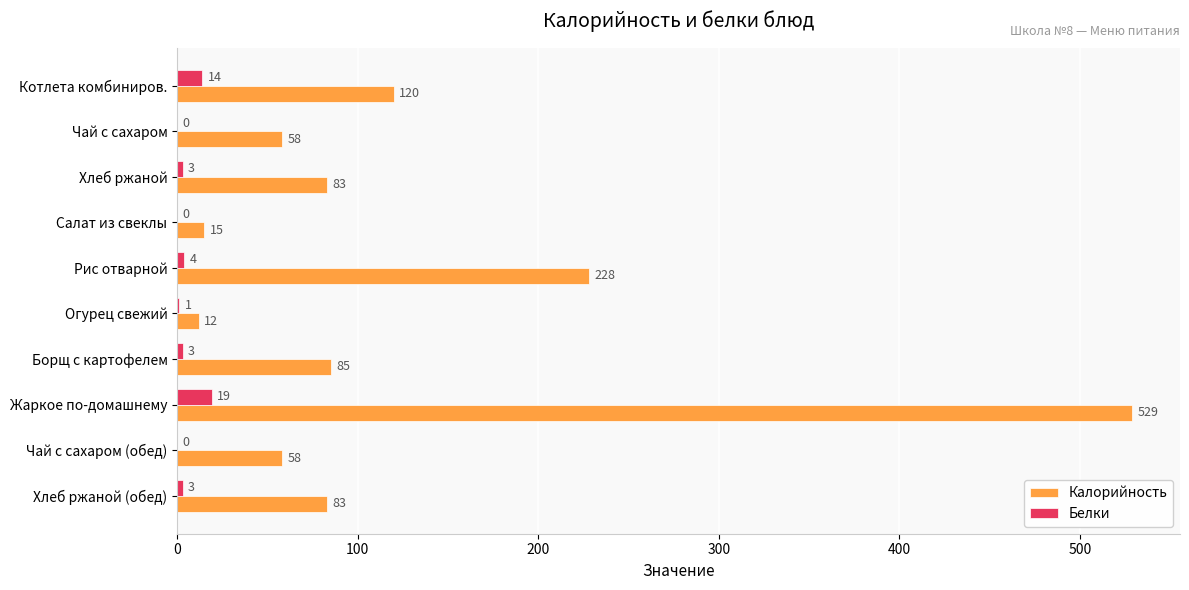

Is the value of Калорийность at Борщ с картофелем greater than the value of Белки at Котлета комбиниров.?

Yes